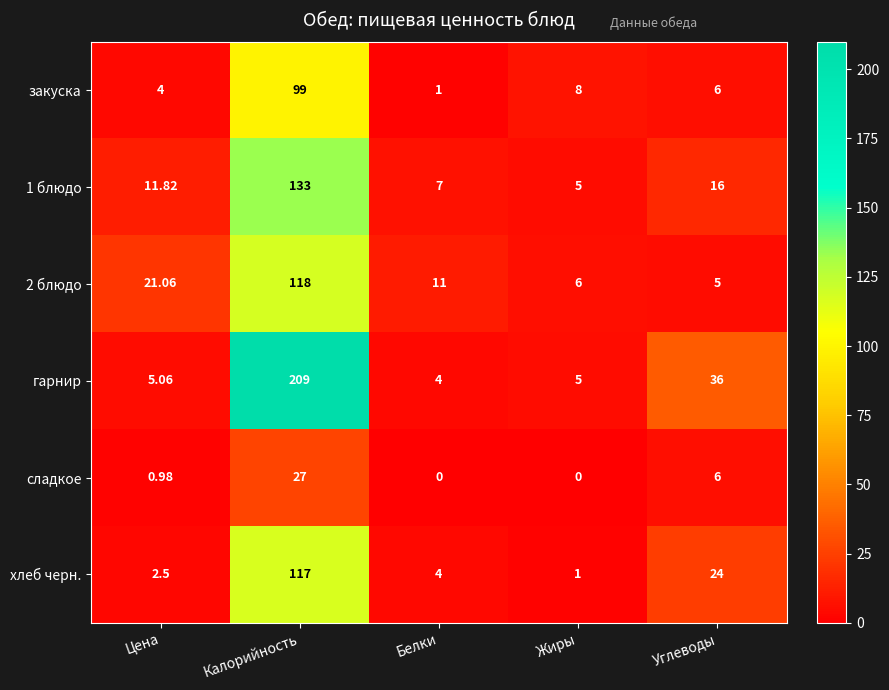

Which series has the largest total across all categories?

гарнир